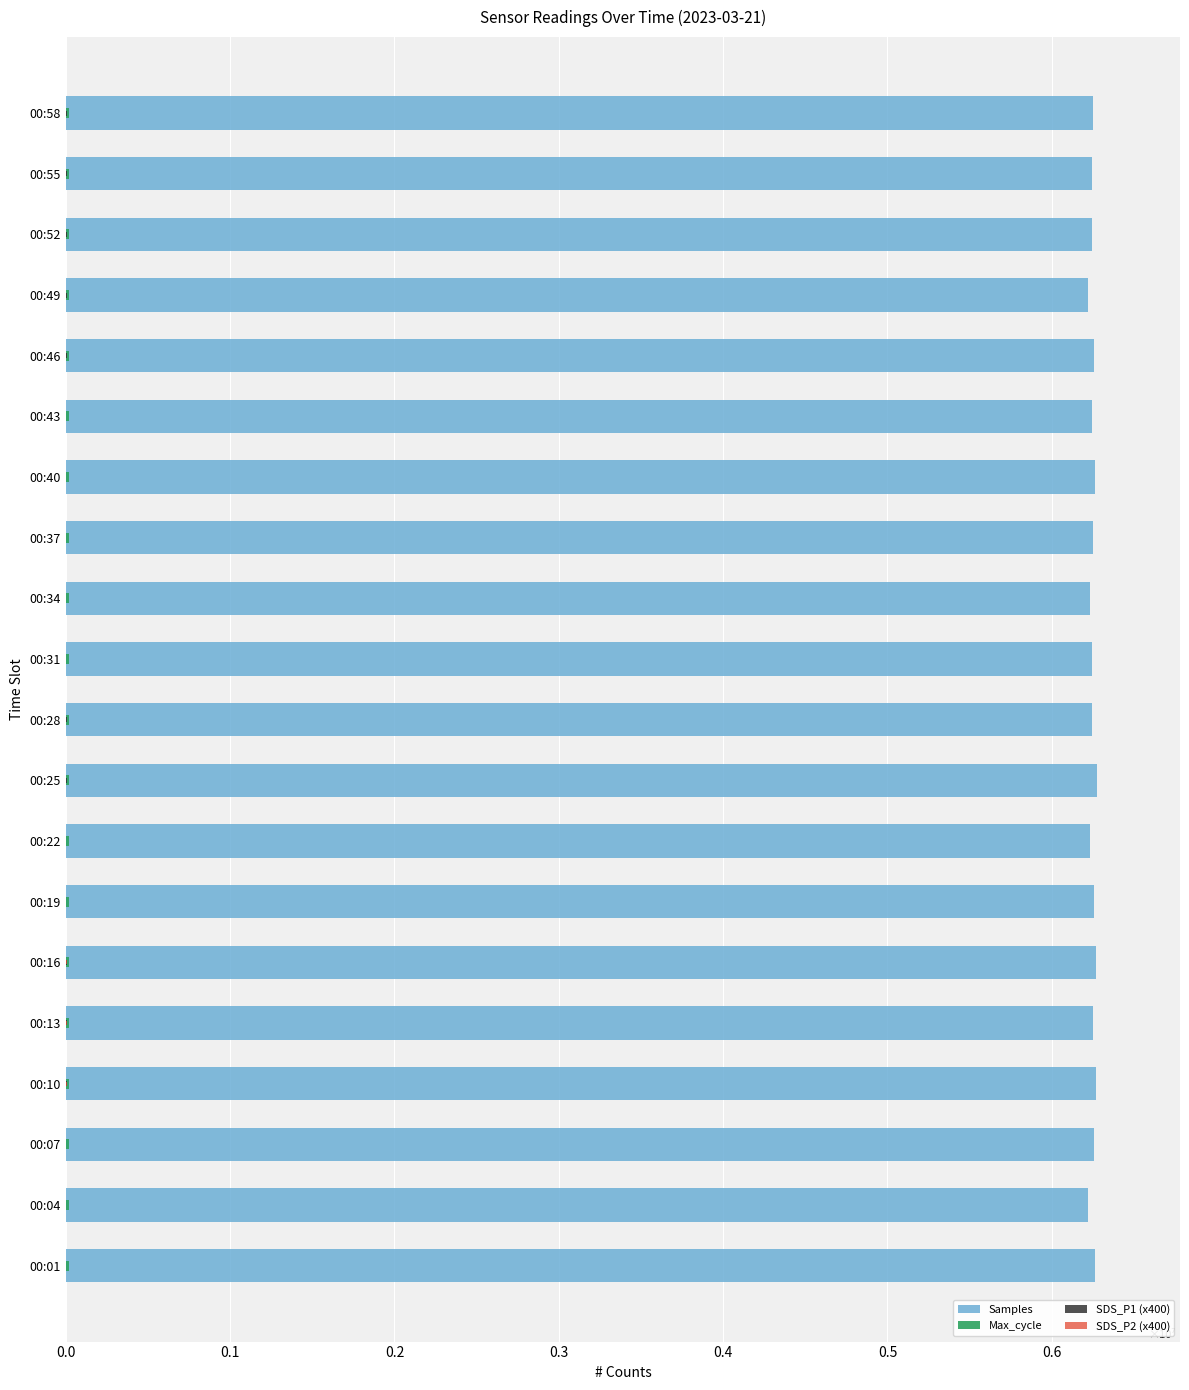

Which series has the largest range (max minus min)?

Samples